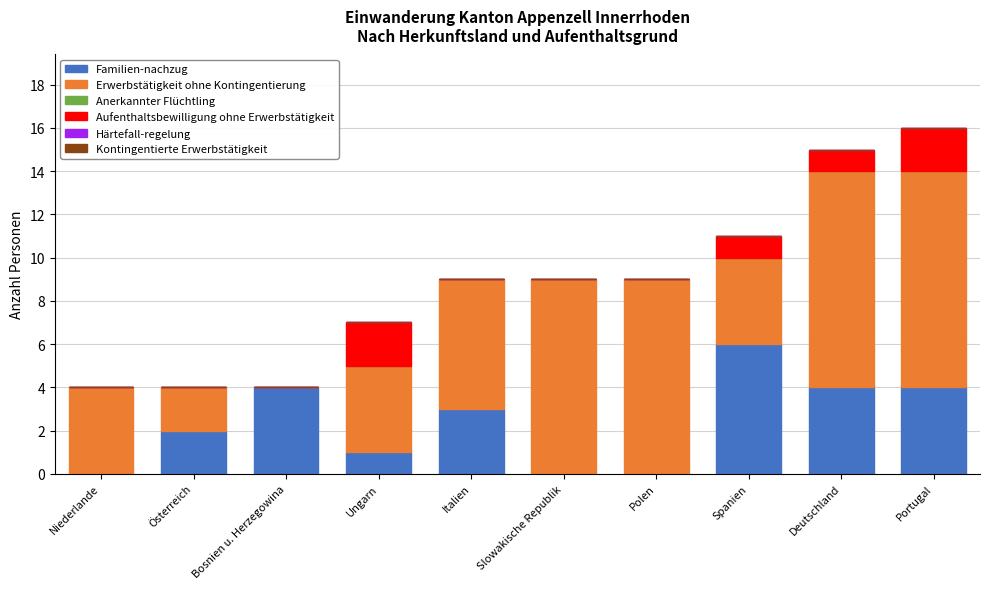

Read the Familien-nachzug value at Bosnien u. Herzegowina.

4